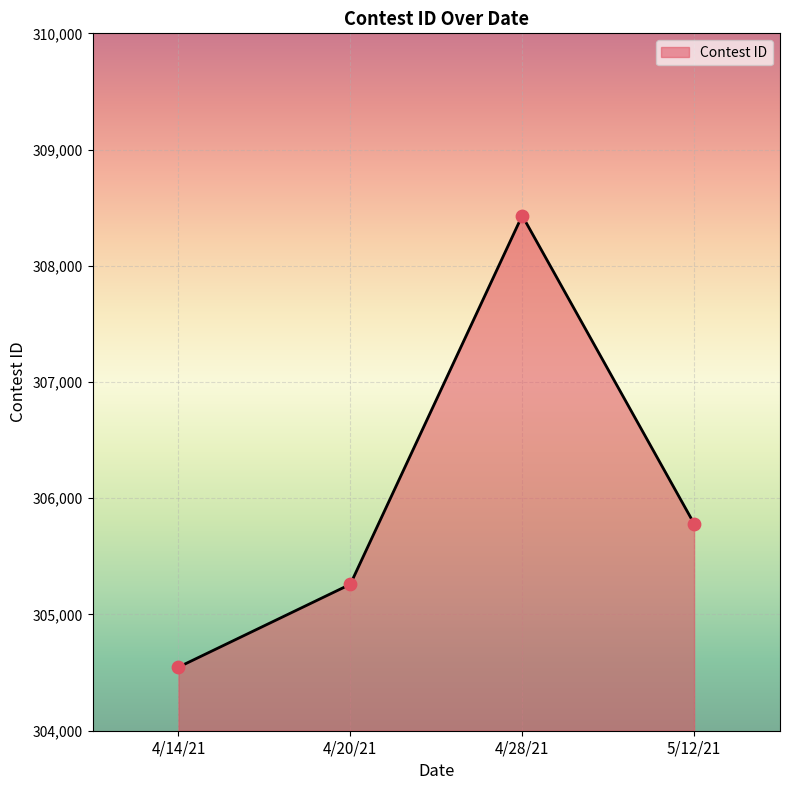

What is the change in value from 4/28/21 to 5/12/21?

-2650